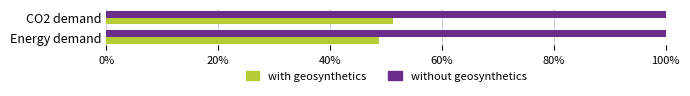

How many distinct data groups are displayed?

2